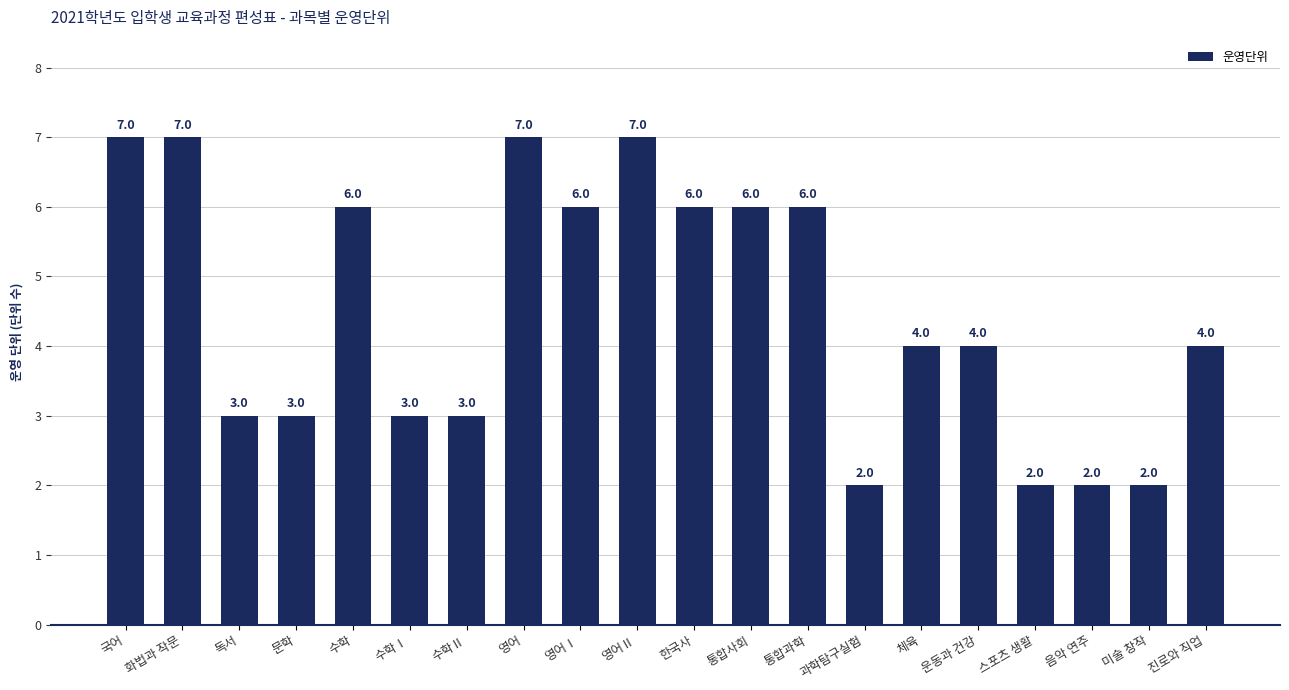

How many distinct data groups are displayed?

1